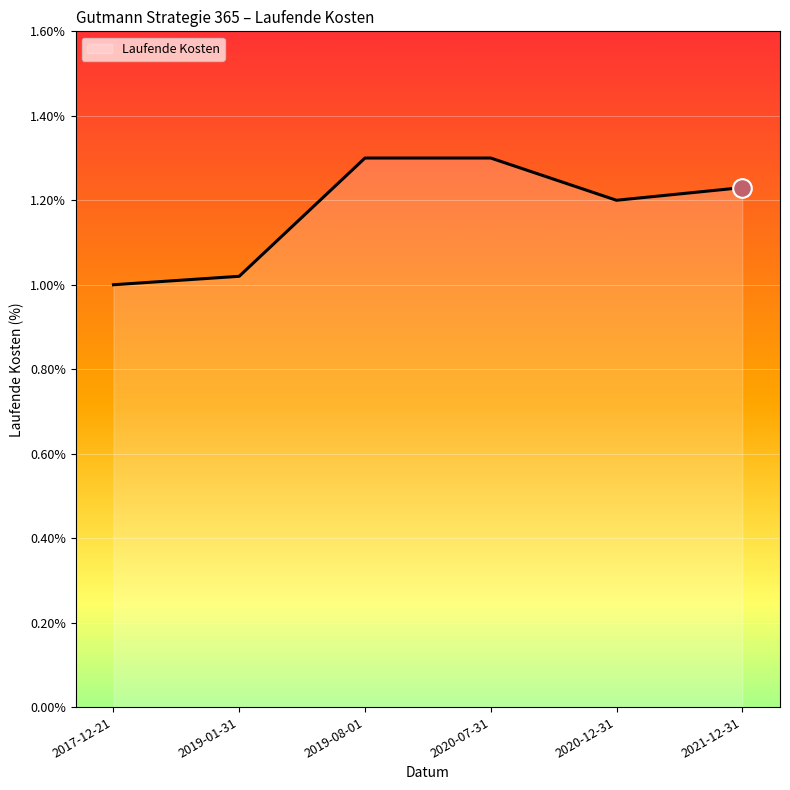

What is the ratio of the value at 2019-01-31 to the value at 2021-12-31?

0.8